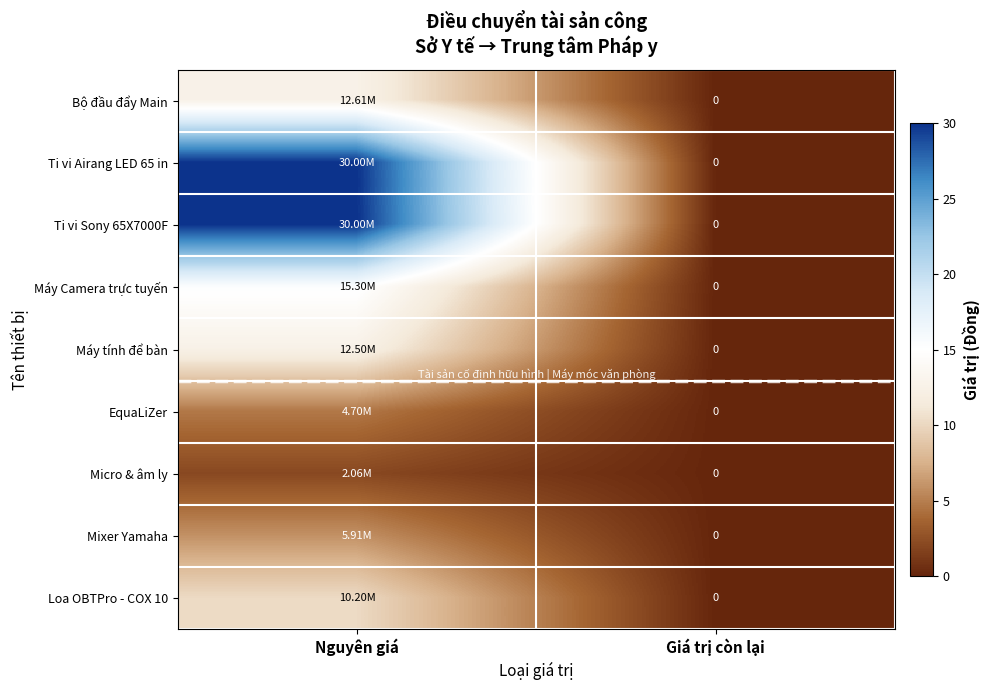

List the series in order of their peak value, lowest first.

Micro & âm ly, EquaLiZer, Mixer Yamaha, Loa OBTPro - COX 10, Máy tính để bàn, Bộ đầu đẩy Main, Máy Camera trực tuyến, Ti vi Airang LED 65 in, Ti vi Sony 65X7000F